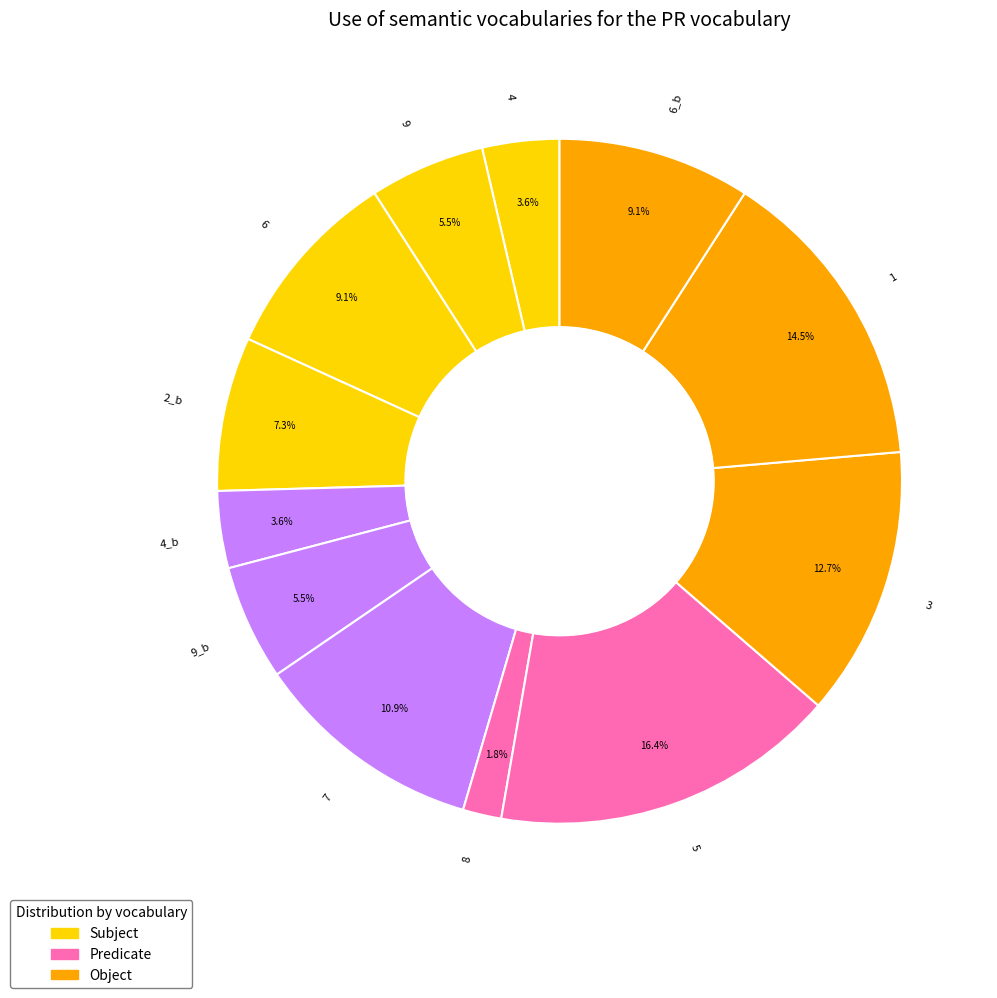

Is 6 the majority of the pie?

No